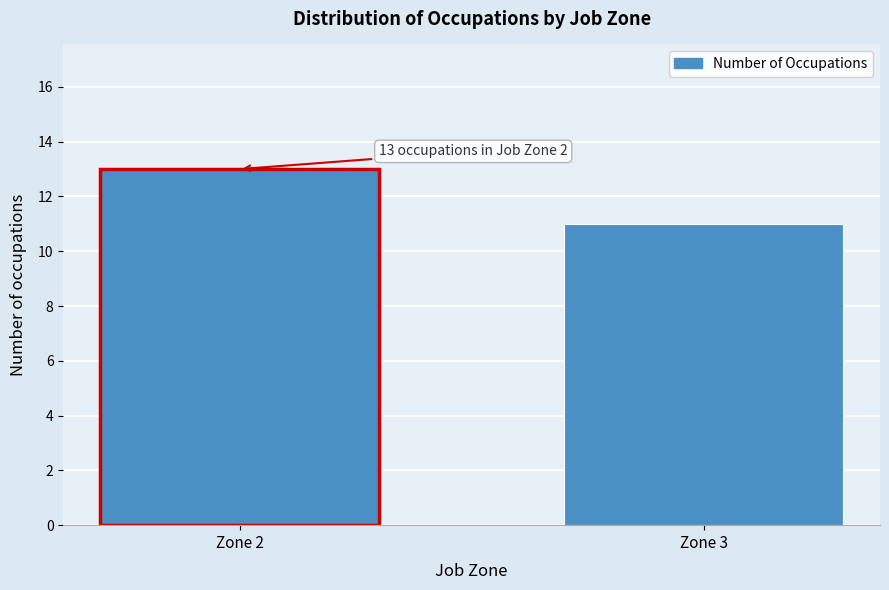

Reading left to right, list all the values displayed in this chart.

13	11